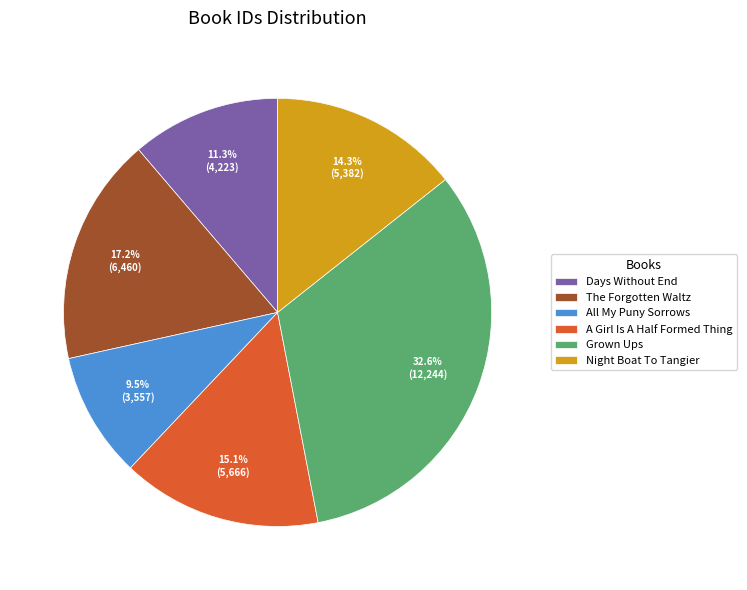

Which category has the biggest portion of the pie?

Grown Ups